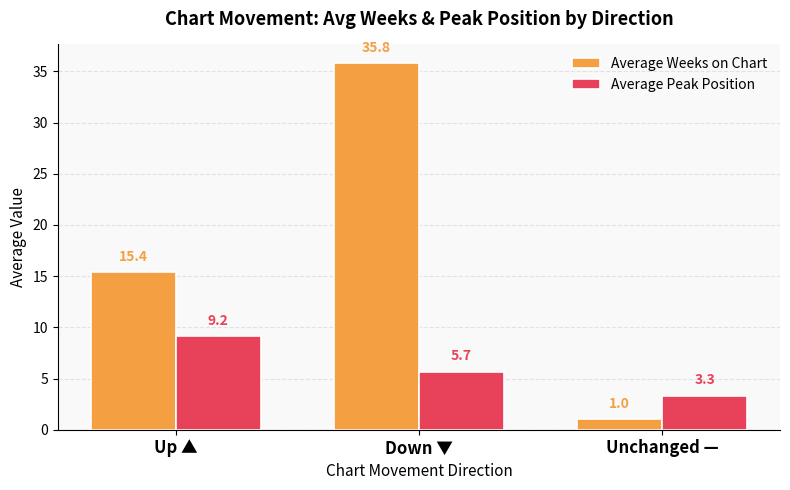

What position from the right is Unchanged —?

1